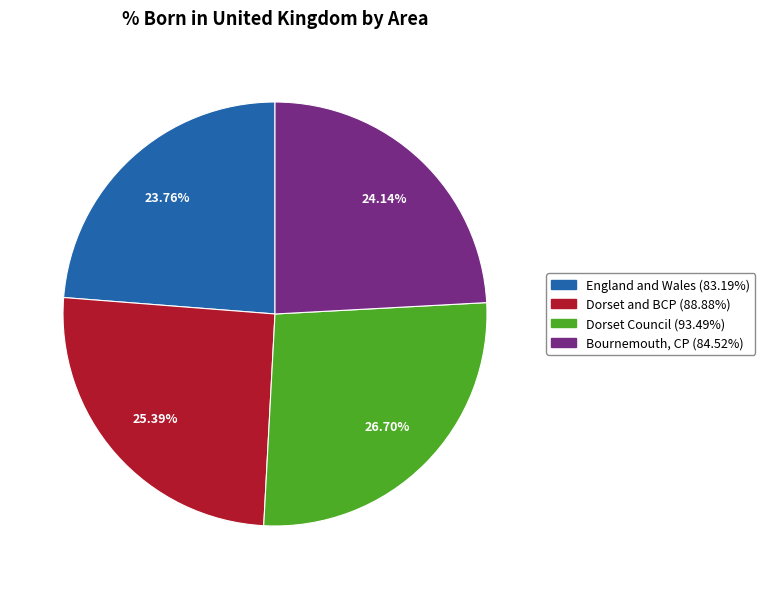

Is there any slice that represents more than half of the pie?

No